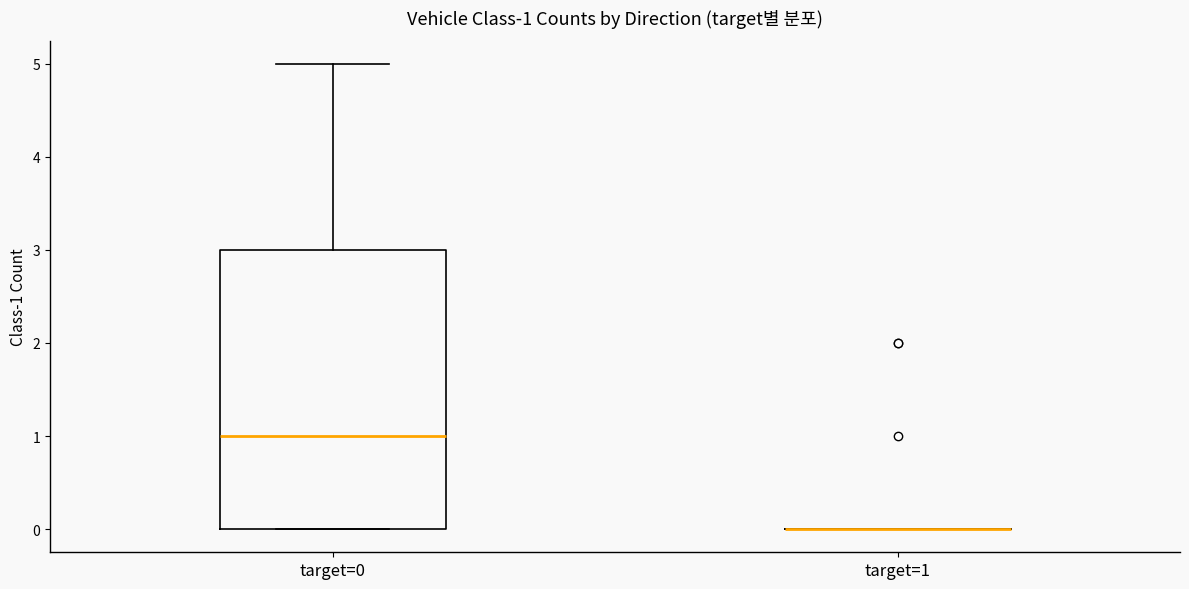

Which box is the tallest, from its lower edge to its upper edge?

target=0